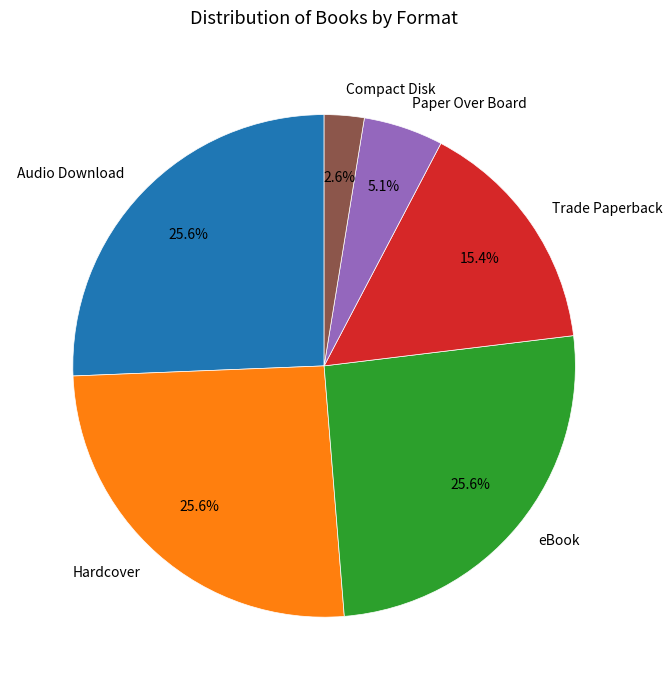

What is the total percentage of Hardcover and eBook?

51.3%